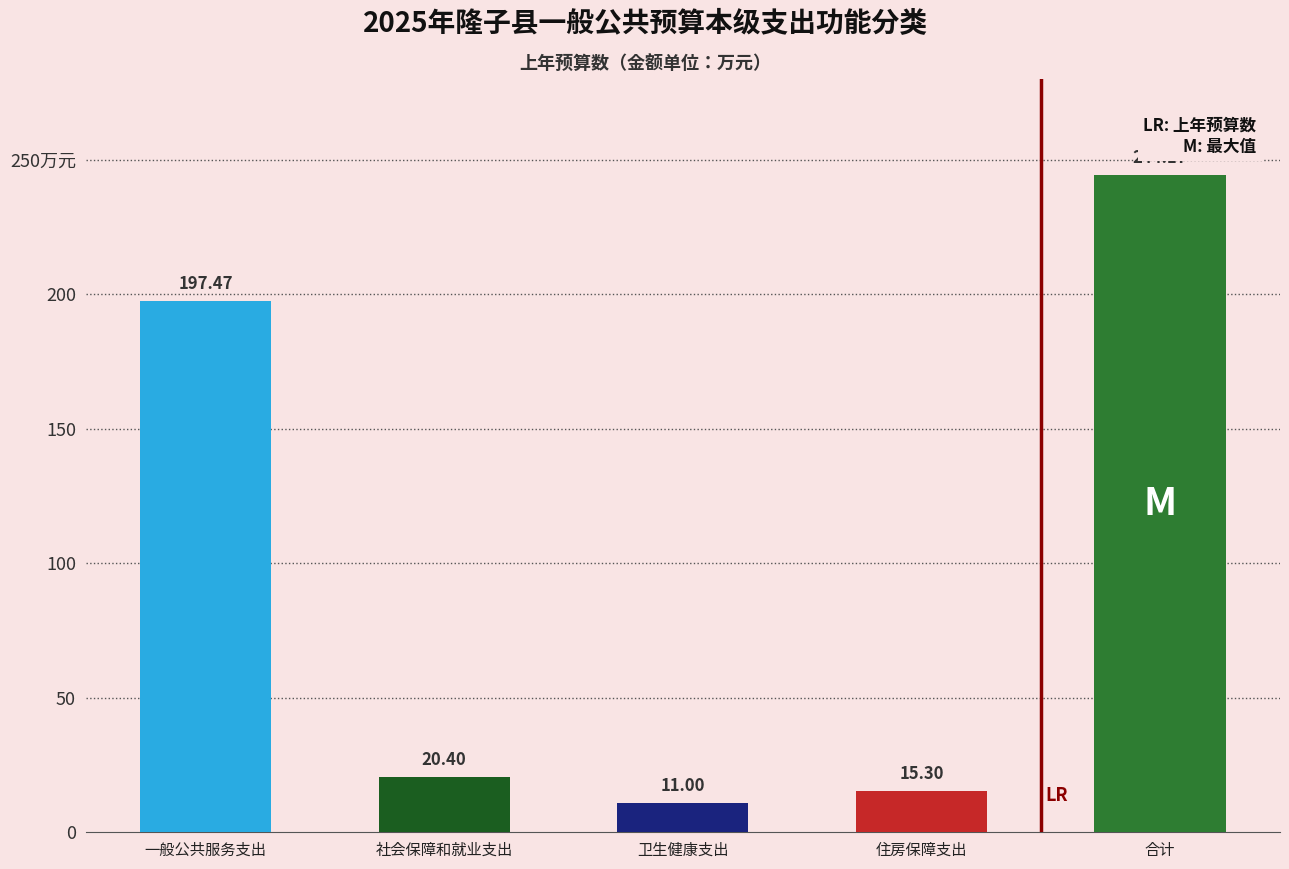

What is the maximum value shown in the chart?

244.2